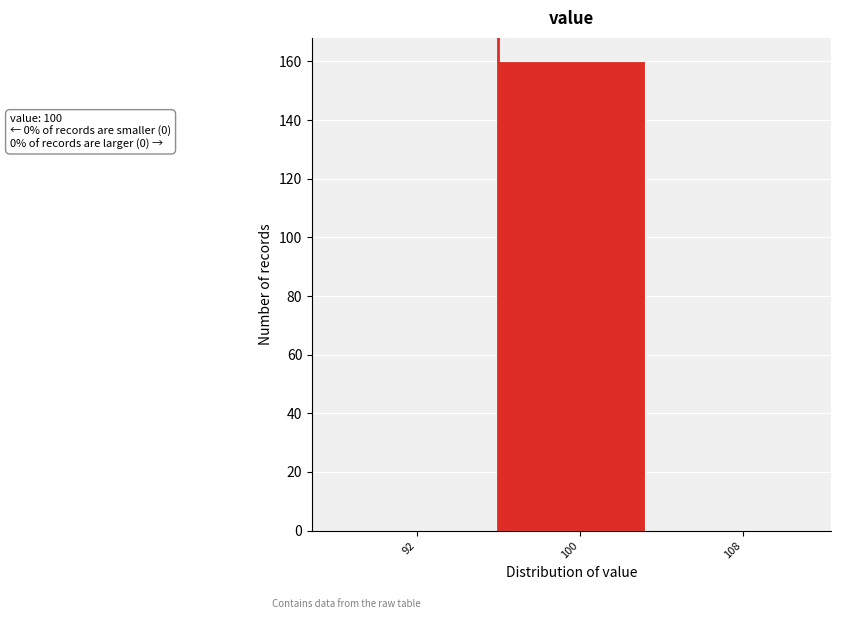

Reading left to right, extract all data points from this chart.

92=0	100=160	108=0